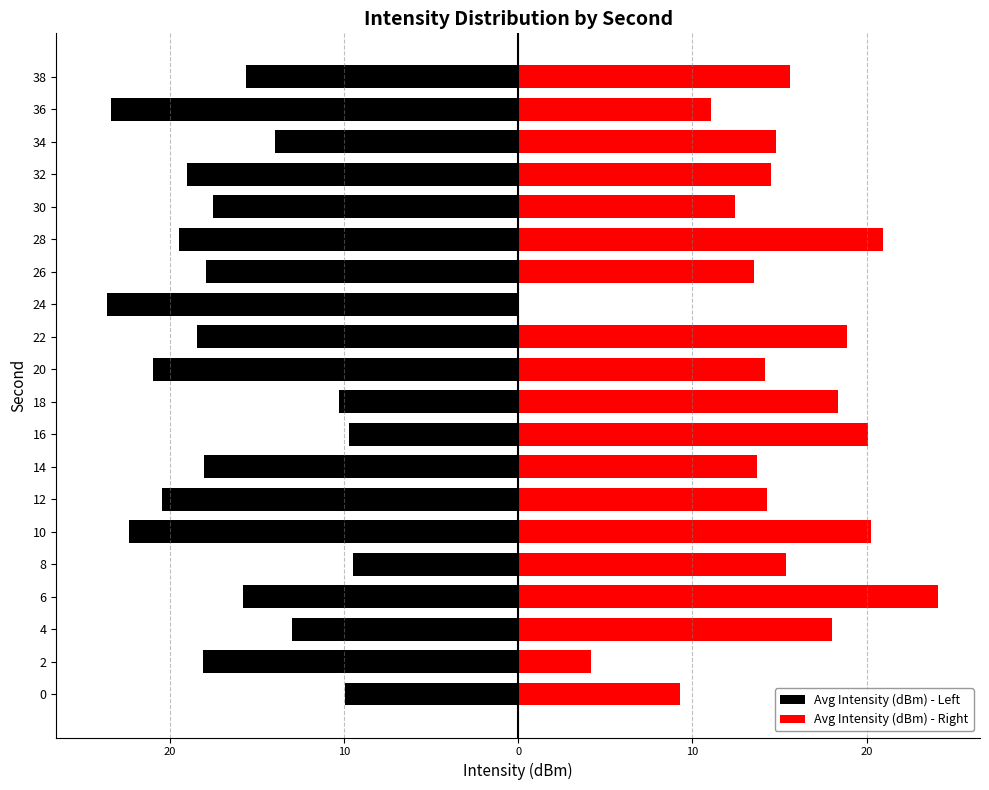

At 24, list the series in order from largest to smallest.

Avg Intensity (dBm) - Right, Avg Intensity (dBm) - Left